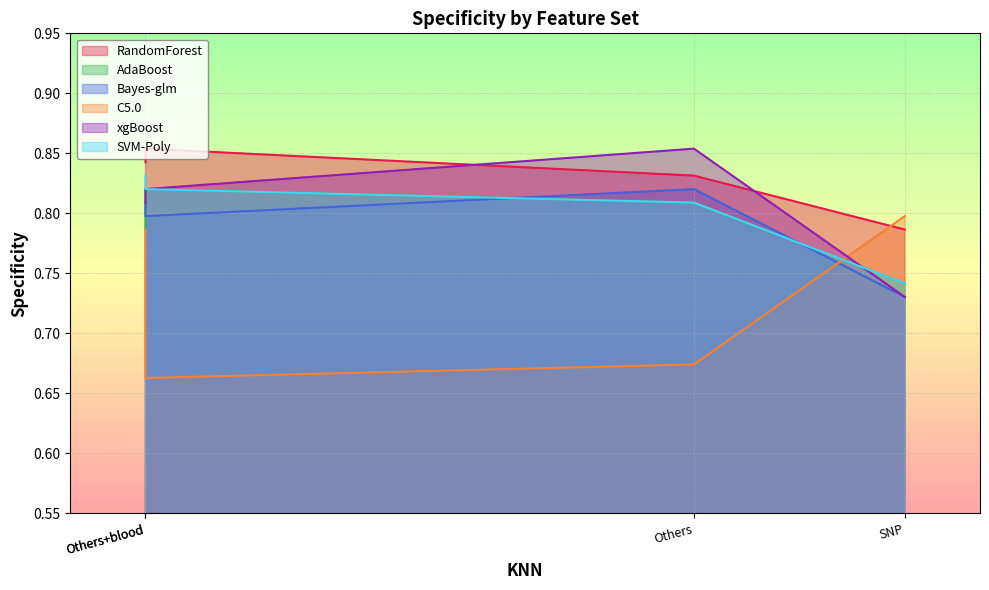

Is the value of xgBoost at Others+blood greater than the value of RandomForest at Others+blood?

No